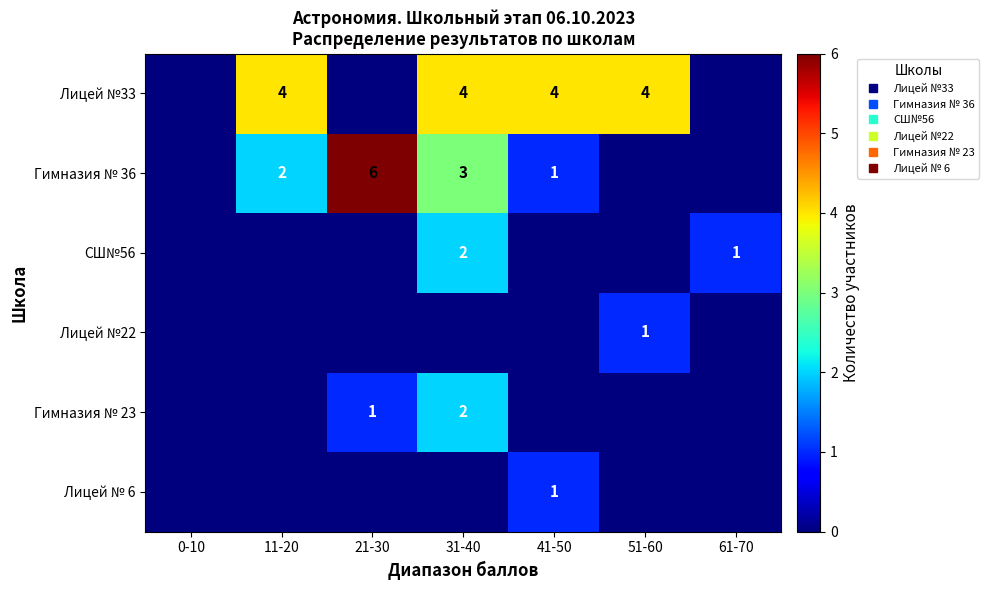

What is the sum of all Лицей №22 values?

1